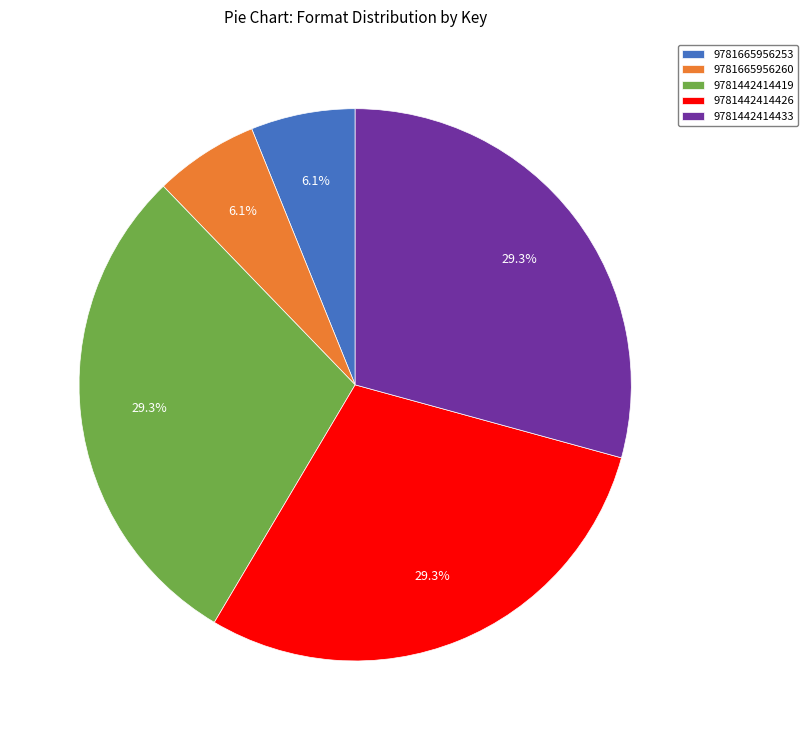

Count the number of slices in the pie.

5